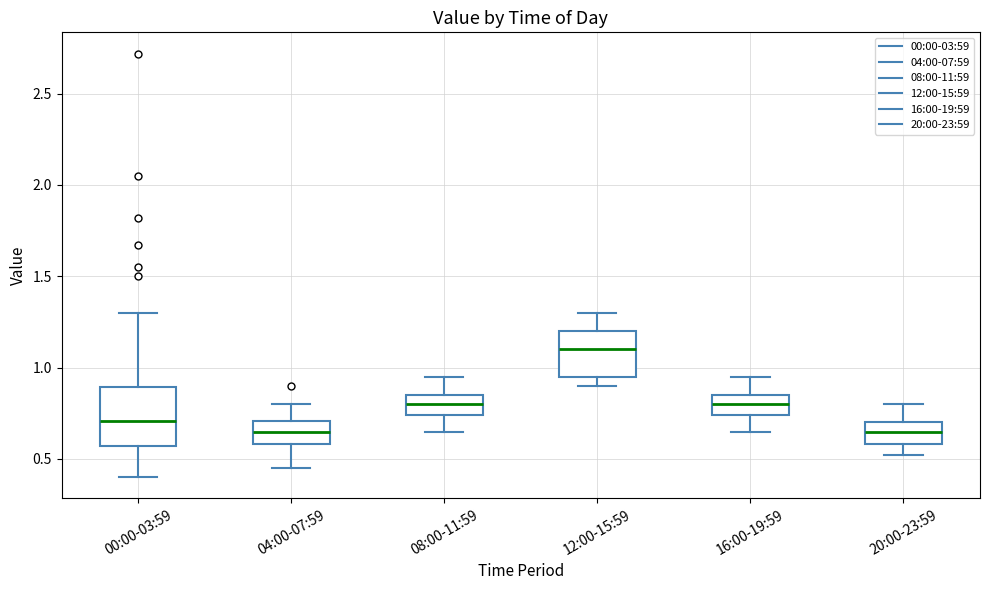

Reading left to right, read every box against the y-axis: the position of its median line, the range the box covers, and the ends of its whiskers. The values are not printed on the chart, so give them approximately, as read against the axis.

00:00-03:59: median 0.70, box 0.55 to 0.90, whiskers 0.40 to 1.30
04:00-07:59: median 0.65, box 0.60 to 0.70, whiskers 0.45 to 0.80
08:00-11:59: median 0.80, box 0.75 to 0.85, whiskers 0.65 to 0.95
12:00-15:59: median 1.10, box 0.95 to 1.20, whiskers 0.90 to 1.30
16:00-19:59: median 0.80, box 0.75 to 0.85, whiskers 0.65 to 0.95
20:00-23:59: median 0.65, box 0.60 to 0.70, whiskers 0.50 to 0.80